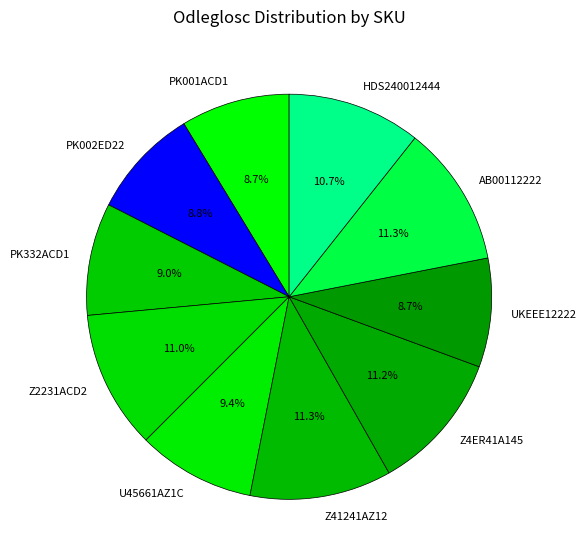

What percentage is the U45661AZ1C slice, to the nearest percent?

9%